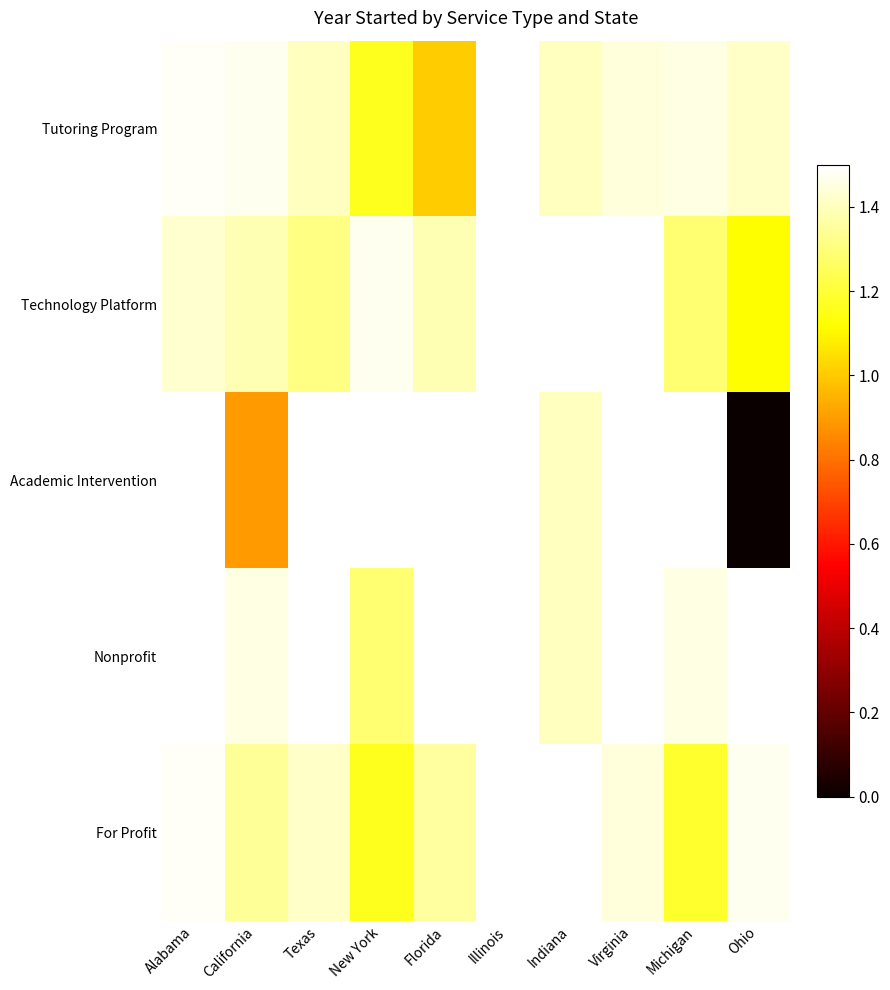

Rank the categories by For Profit value from highest to lowest.

Illinois, Alabama, Indiana, Ohio, Virginia, Texas, Florida, California, Michigan, New York